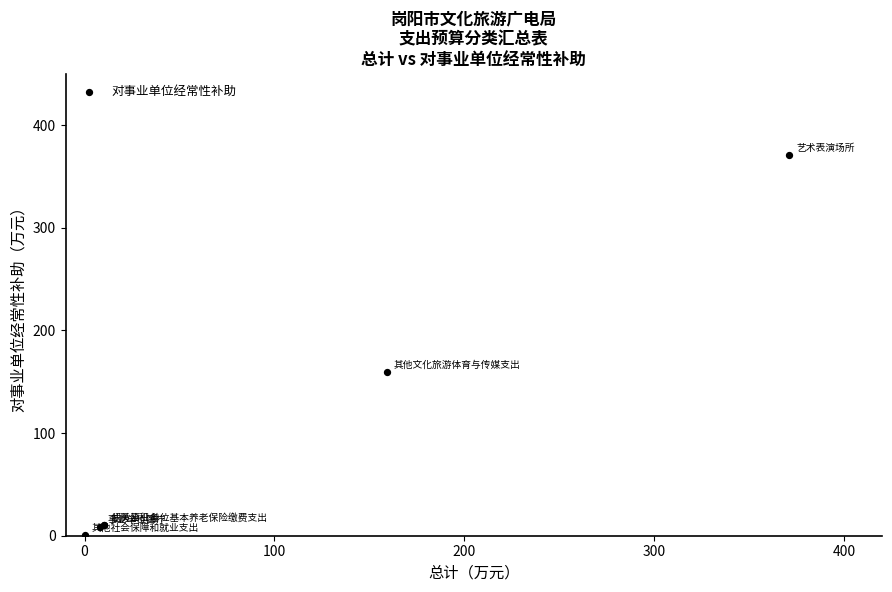

What Y value in the scatter plot is closest to 185?

159.2